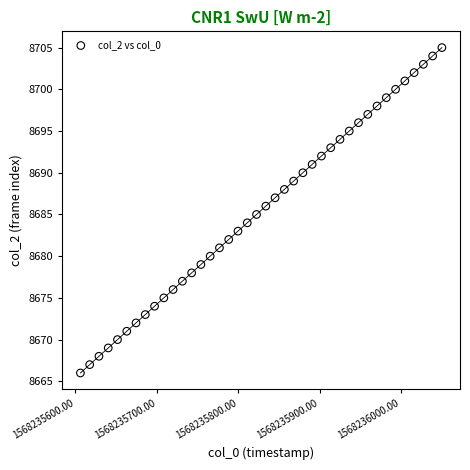

What is the range of Y values (max minus min)?

39